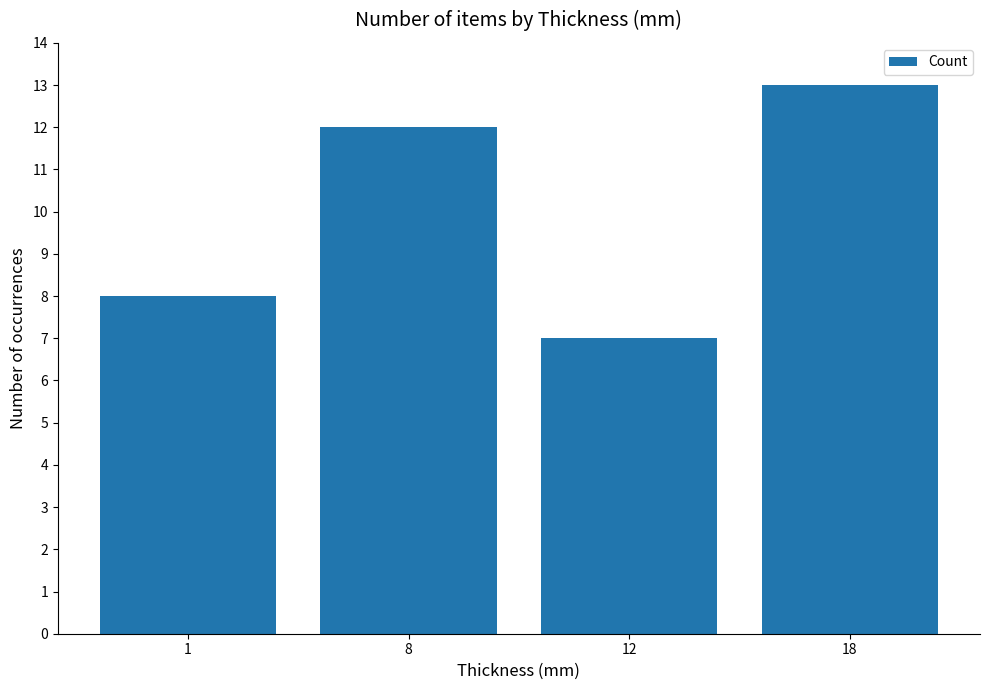

What is the minimum value shown in the chart?

7